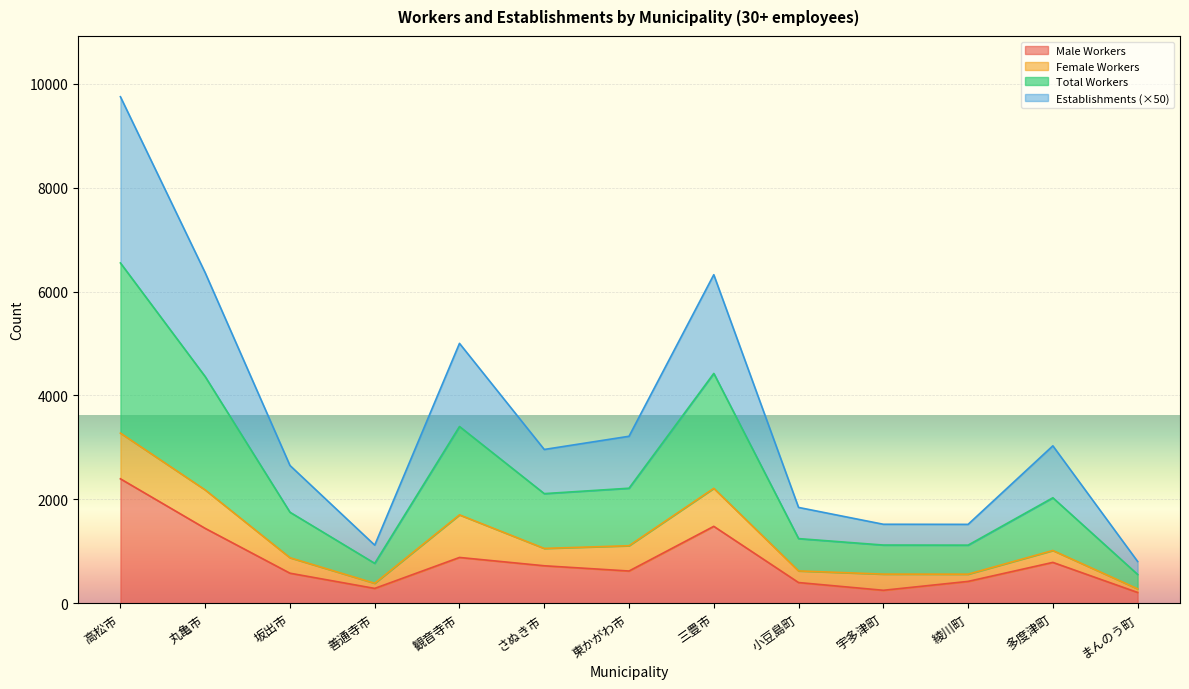

At which category does Total Workers reach its first local valley?

善通寺市